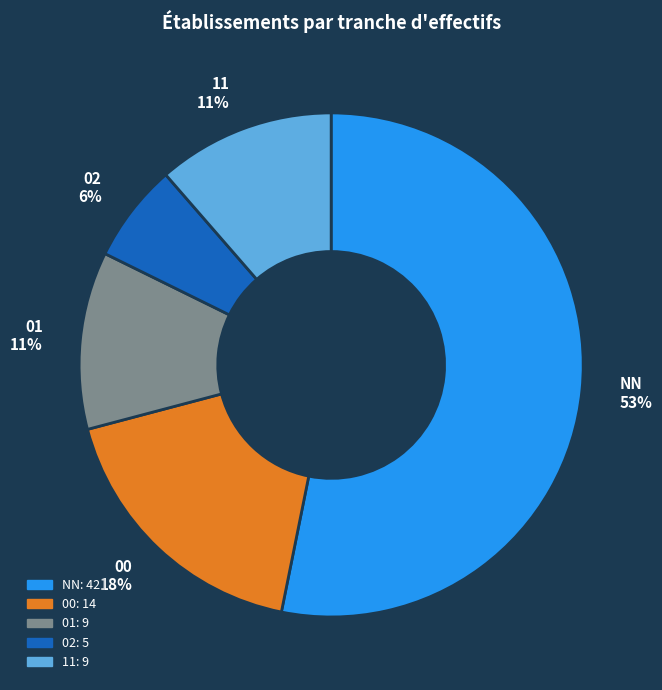

Between 02 and 00, which is larger?

00